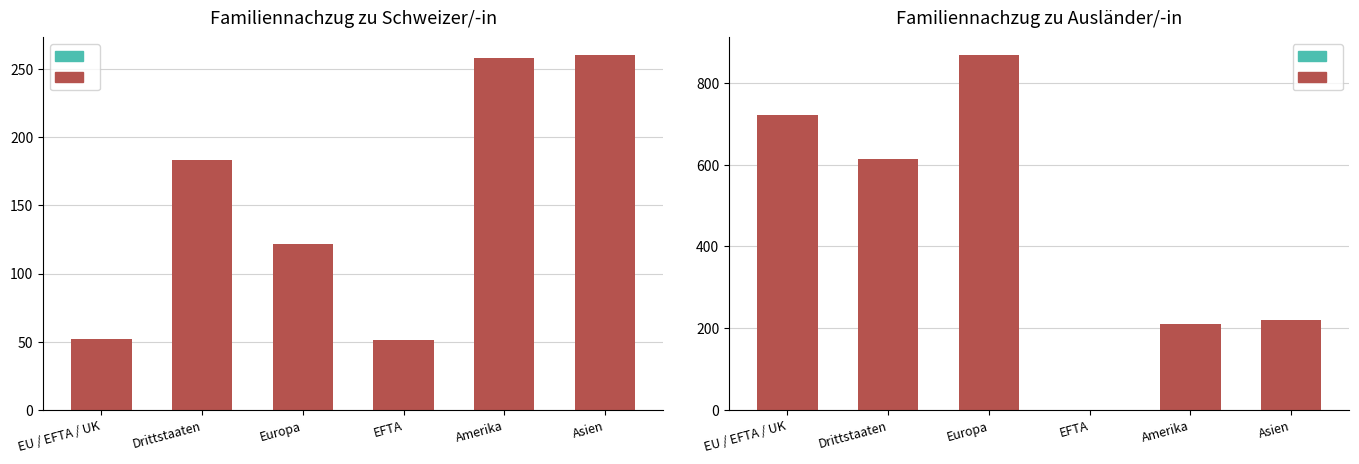

What is the label of the 5th bar from the right?

Drittstaaten